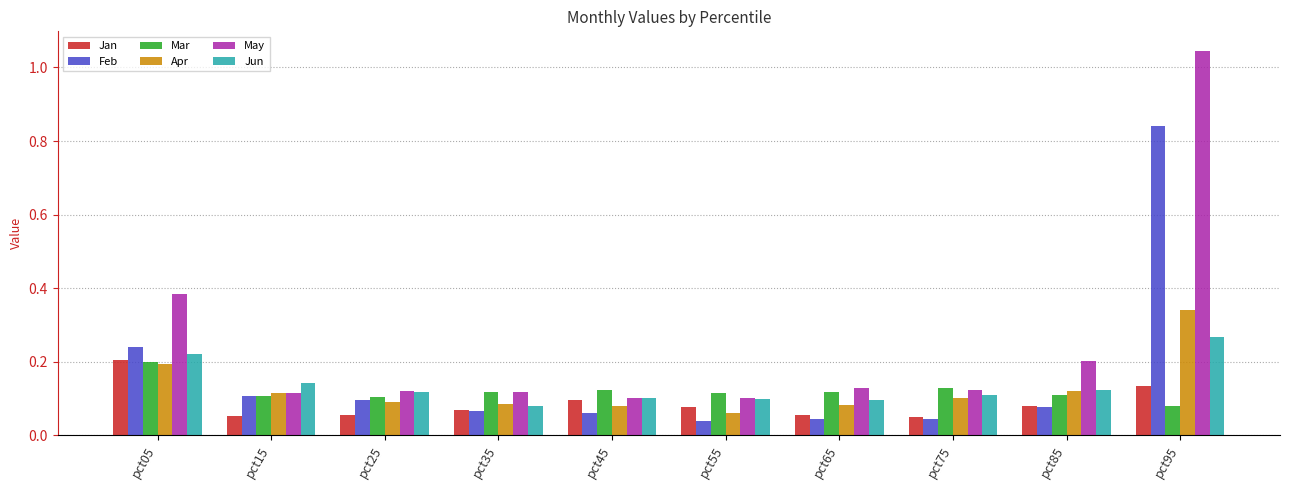

What is the sum of the May values at pct35 and pct05?

0.5